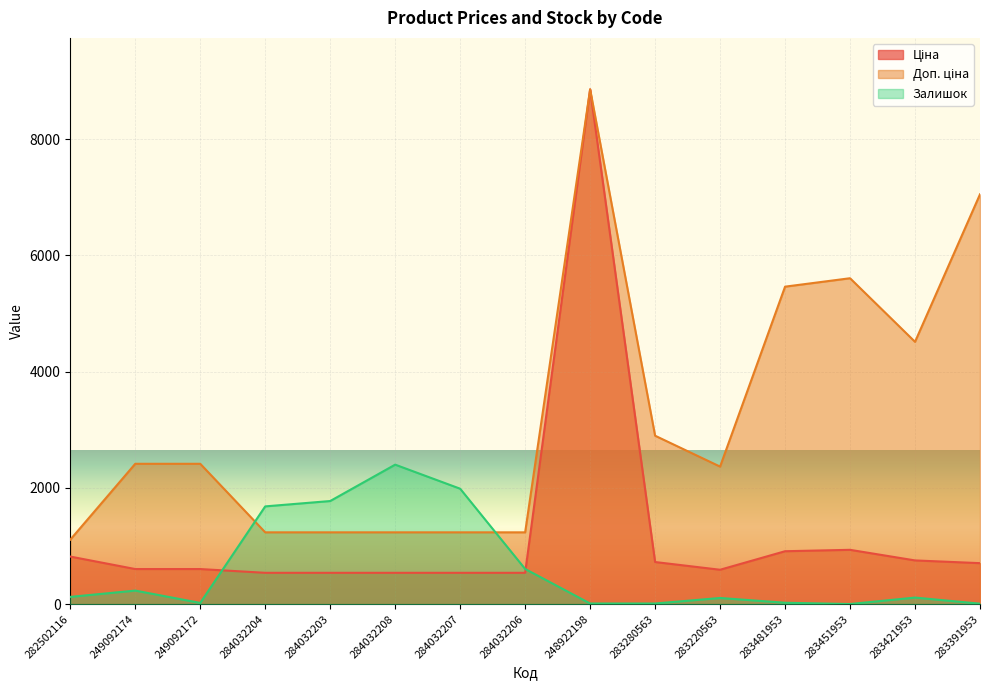

Which series changed the most between 284032208 and 283481953?

Доп. ціна